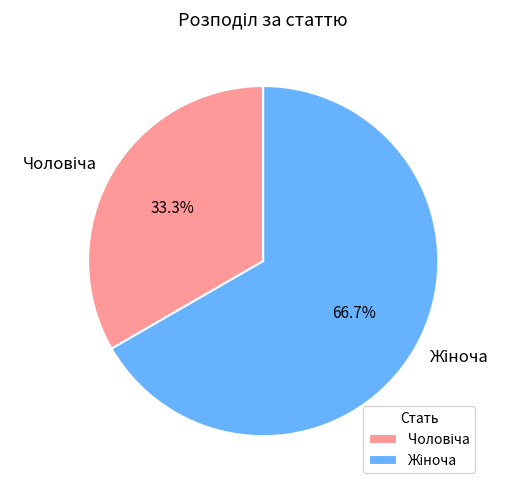

How many slices are in this pie chart?

2